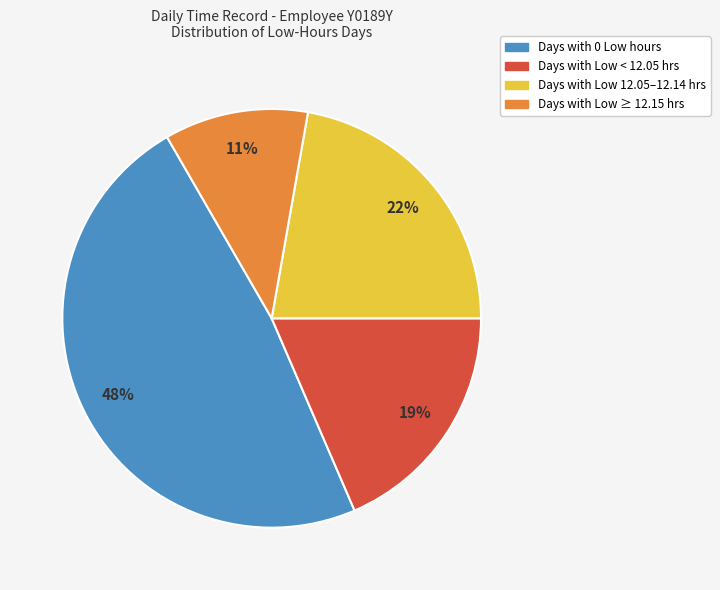

Count the number of slices in the pie.

4